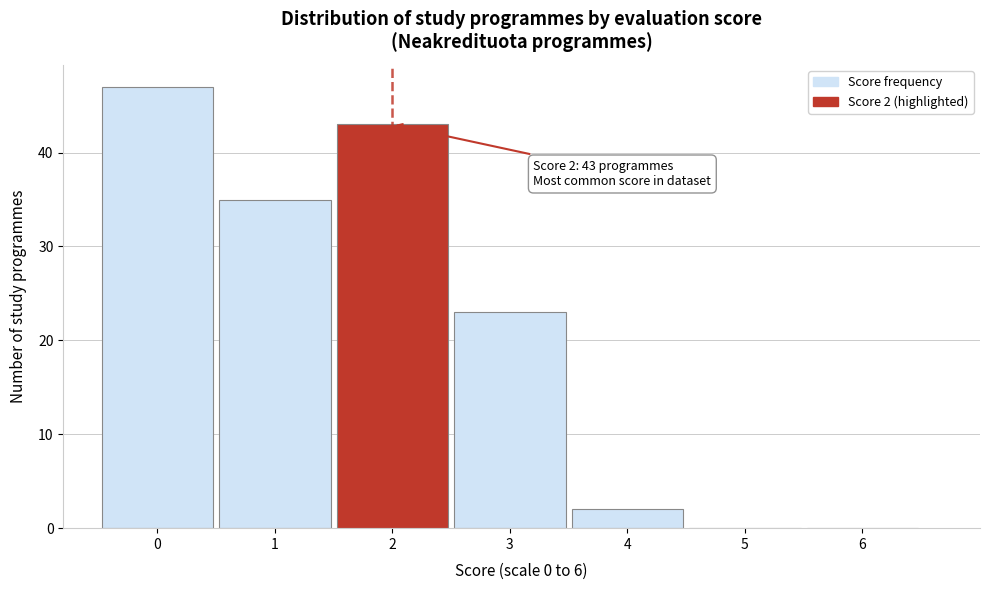

Over which range of the x-axis is the bar tallest?

-0.5 to 0.5